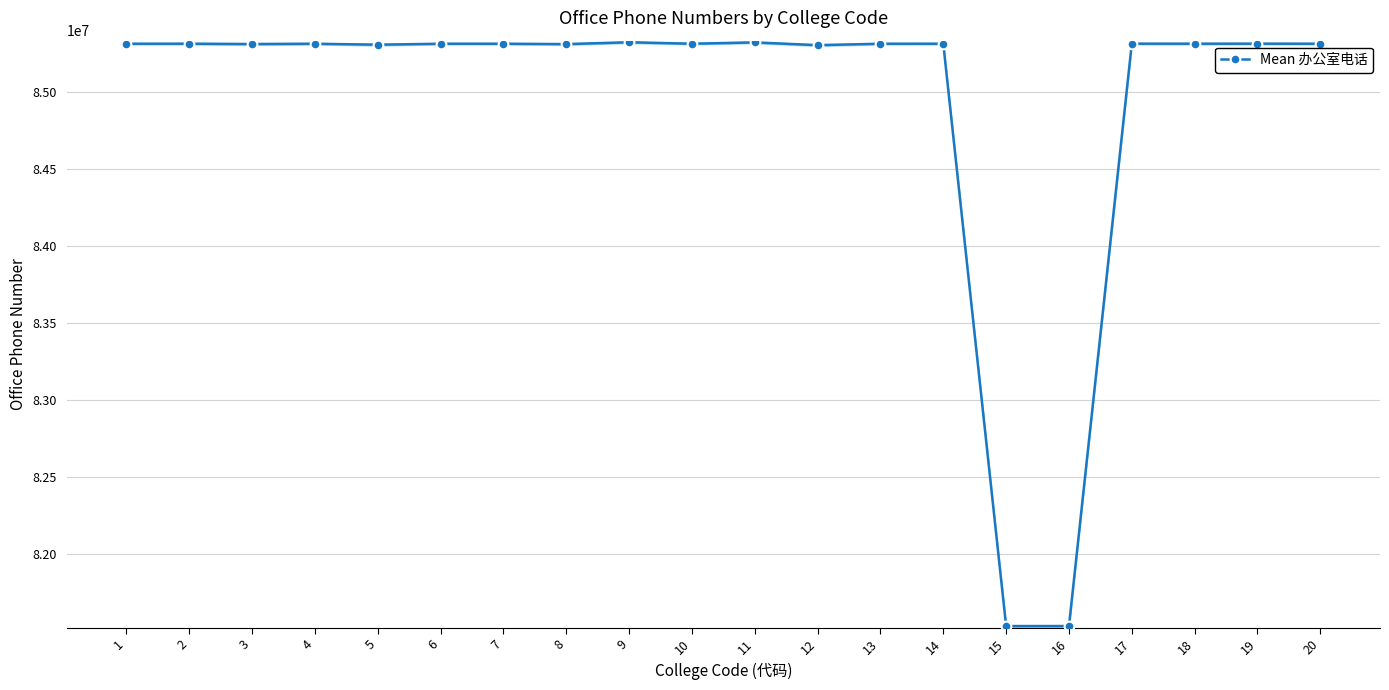

Reading left to right, extract all data points from this chart.

85310092	85310297	85308048	85310084	85303915	85310153	85310059	85307738	85319621	85310217	85318752	85300904	85310122	85310234	81530835	81530813	85310526	85310285	85310515	85310161